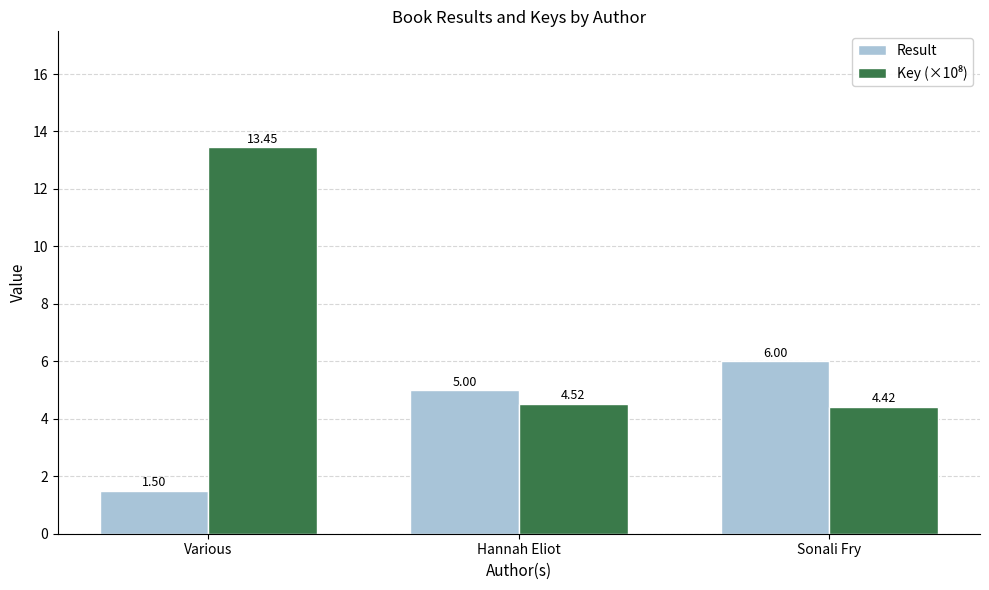

Which category has the highest value across all series?

Various